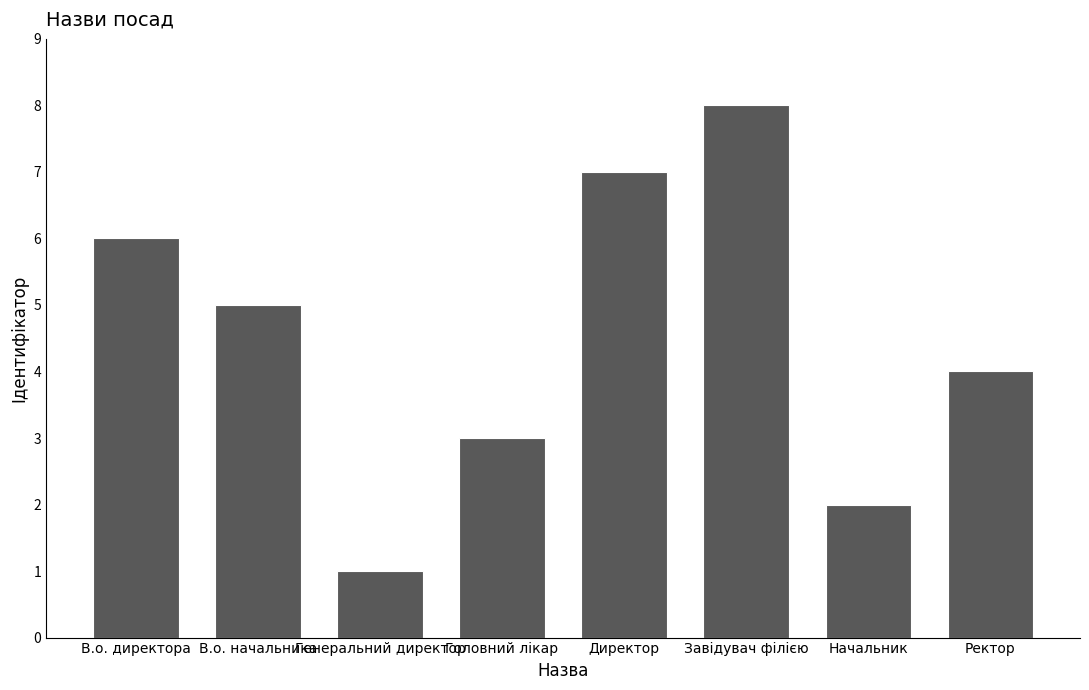

How many values are below 5?

4